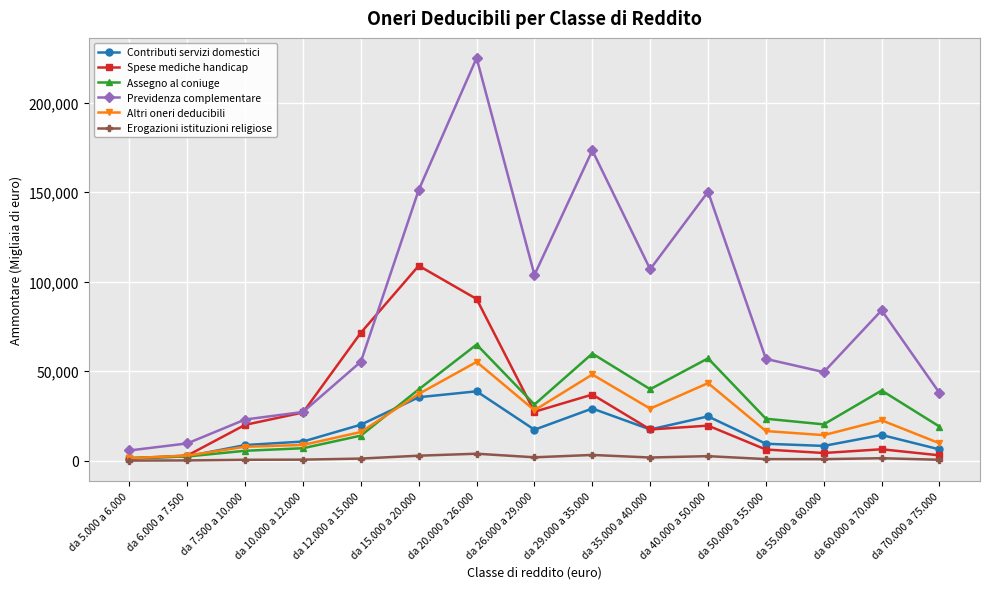

How many categories are shown in the chart?

15